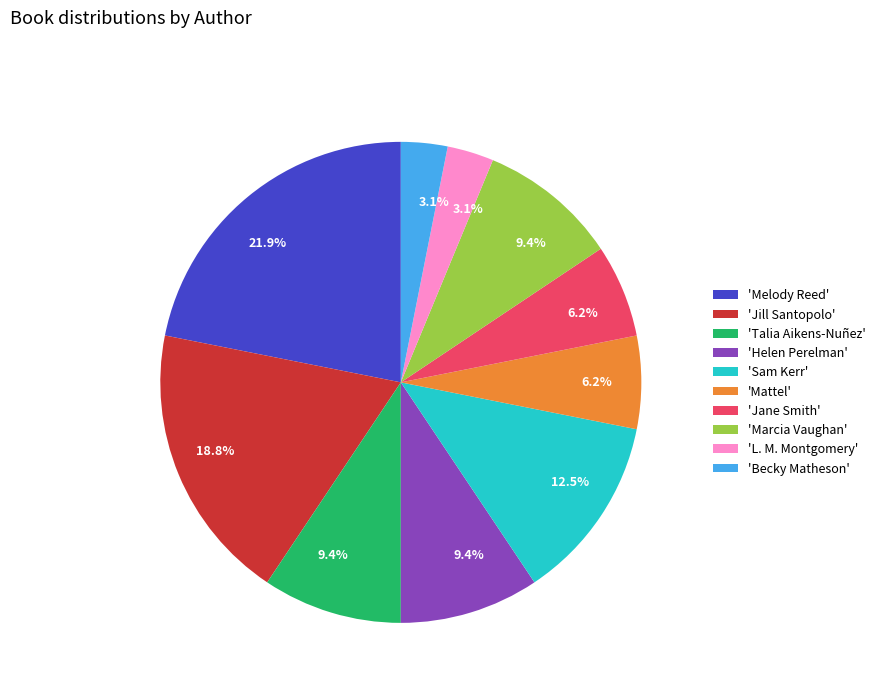

What portion of the pie excludes 'Becky Matheson'?

96.9%